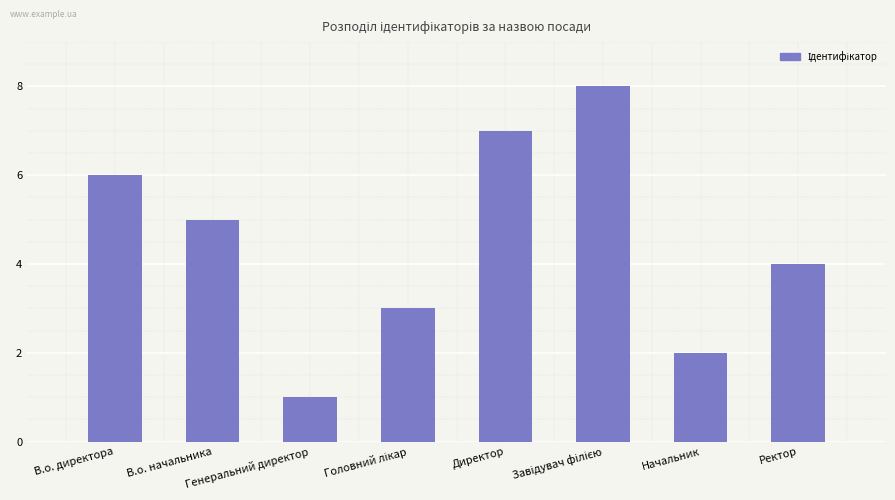

Where is the data nearest to the value 4?

Ректор